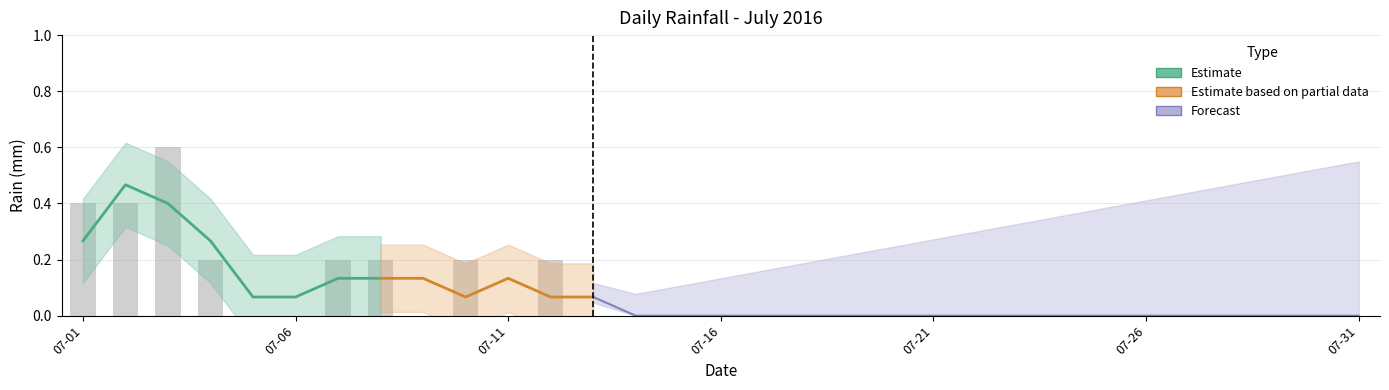

The value at 2016-07-29 is 0.0. True or false?

True